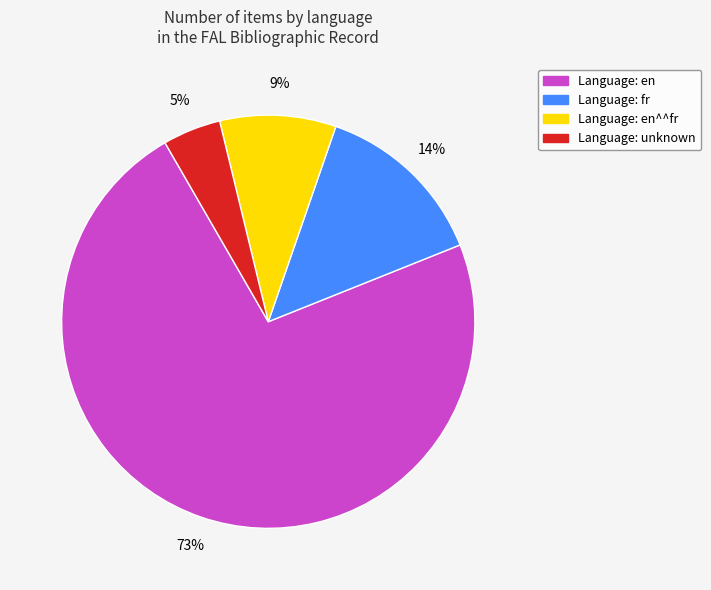

To the nearest percent, what is the average slice percentage?

25%